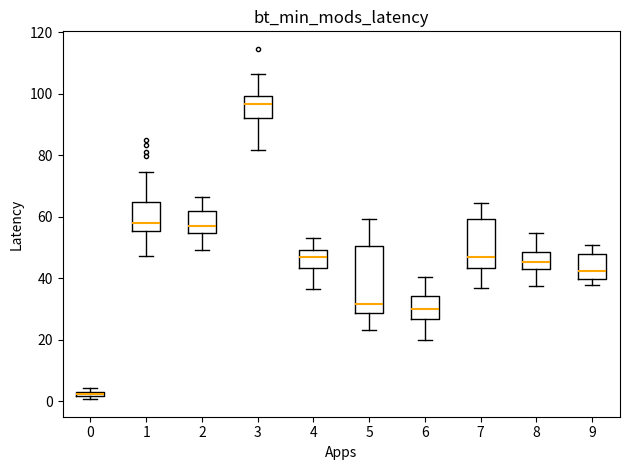

Where does the upper whisker of the box at x = 2 end on the y-axis? The values are not printed on the chart, so give them approximately, as read against the axis.

66